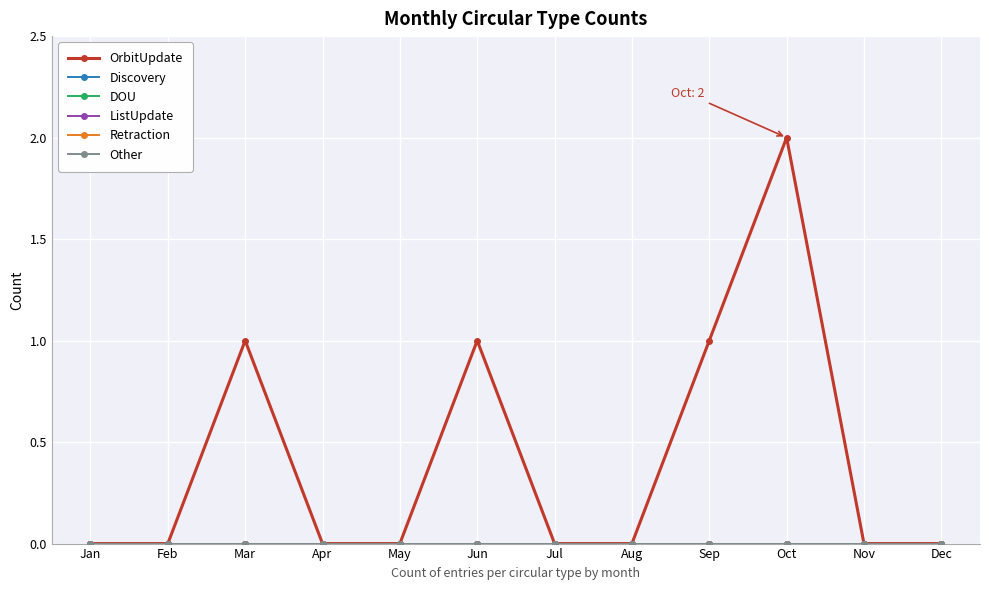

True or false: DOU and Other cross at least once.

False